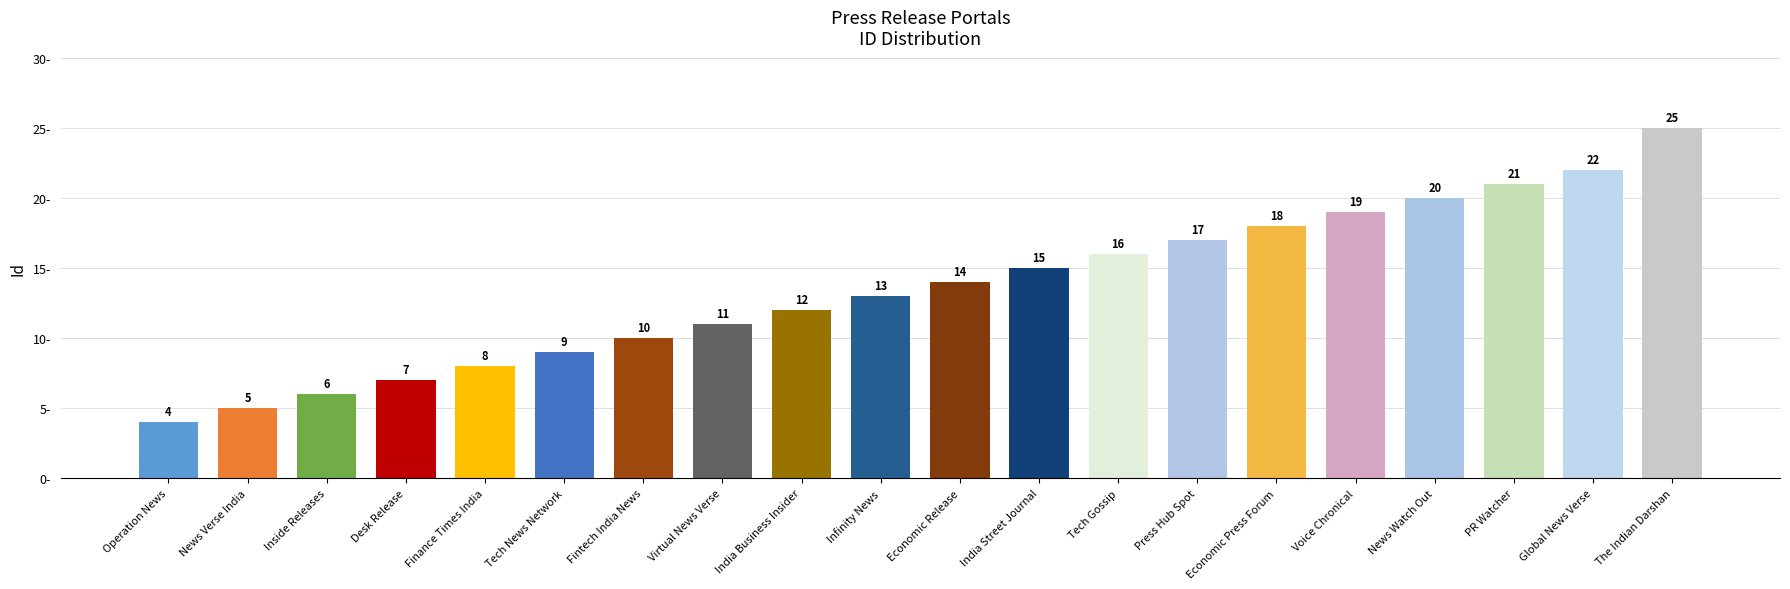

Where is the data nearest to the value 14?

Economic Release